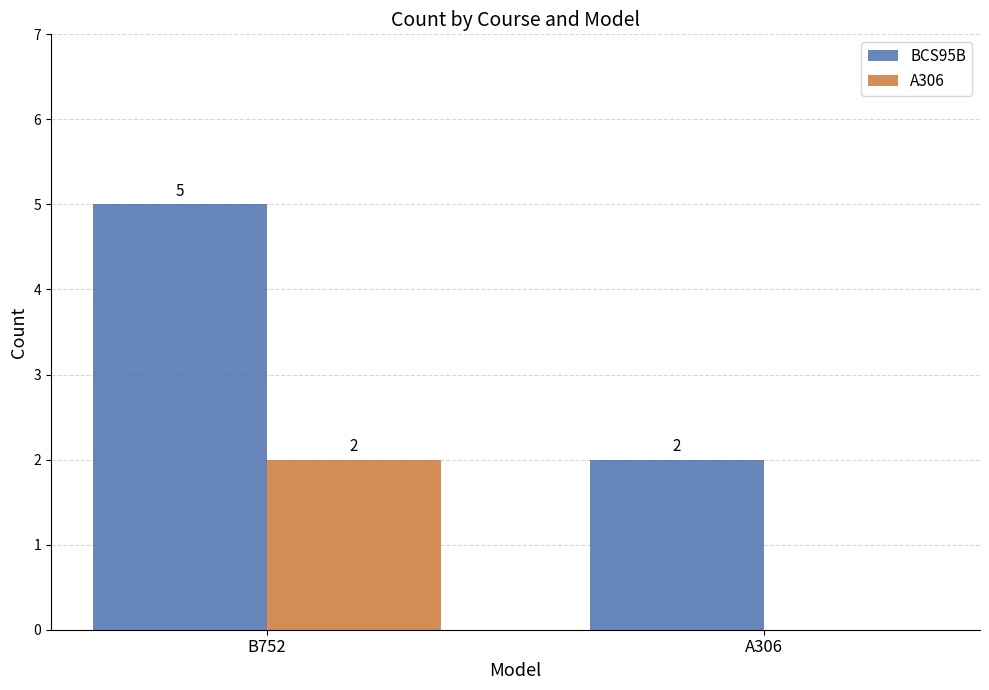

Which label corresponds to the largest value in the chart?

B752